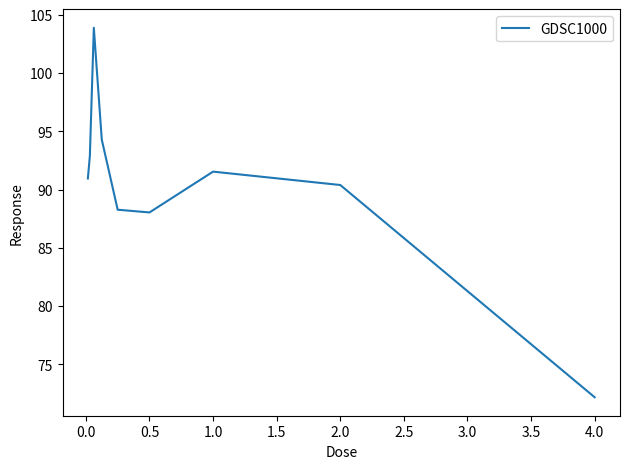

What is the smallest value displayed?

72.2